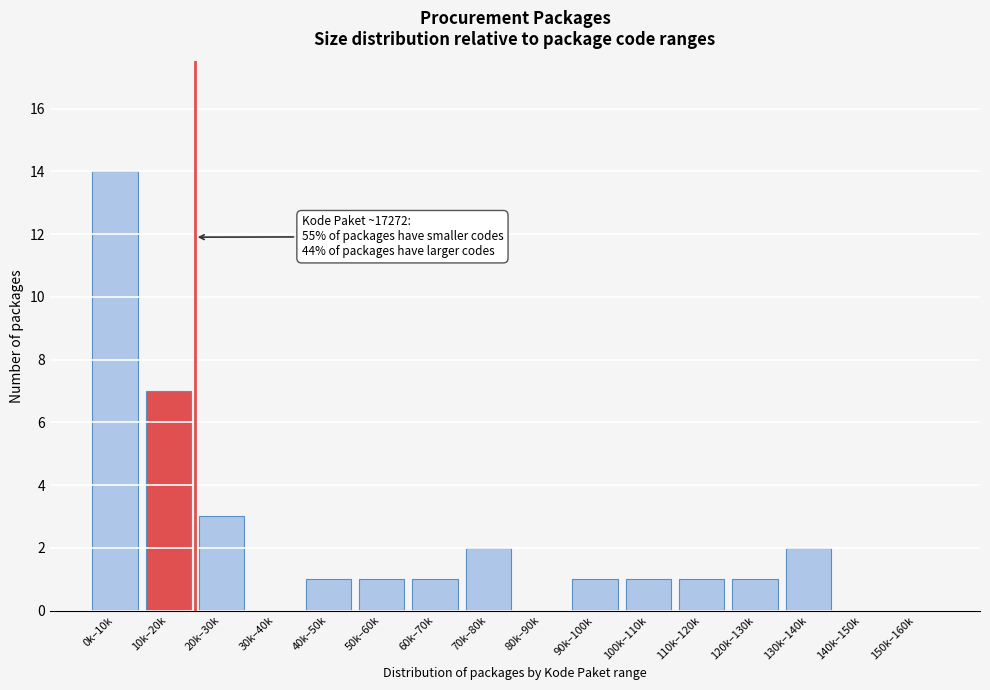

Reading right to left, extract all data points from this chart.

150k–160k=0	140k–150k=0	130k–140k=2	120k–130k=1	110k–120k=1	100k–110k=1	90k–100k=1	80k–90k=0	70k–80k=2	60k–70k=1	50k–60k=1	40k–50k=1	30k–40k=0	20k–30k=3	10k–20k=7	0k–10k=14